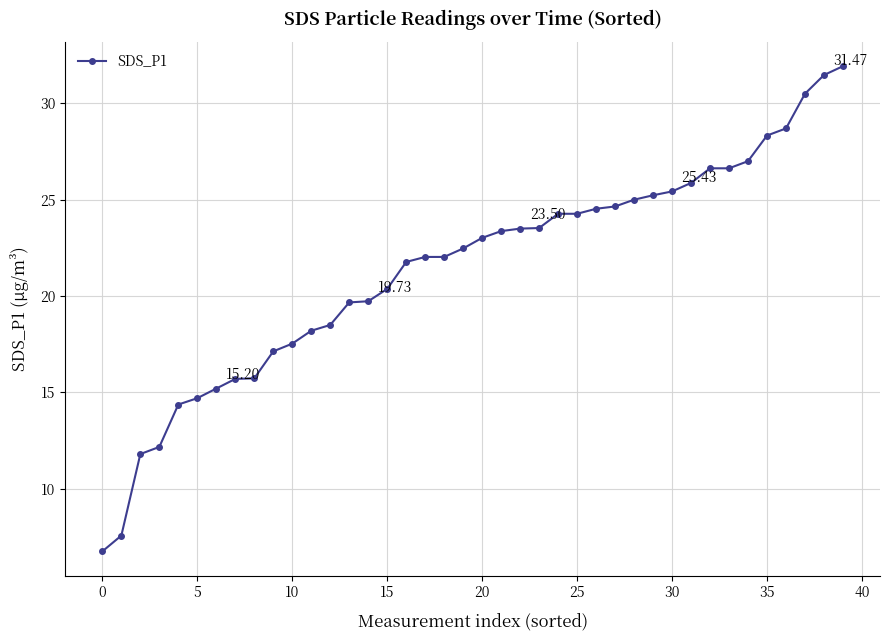

What is the average value?

21.4